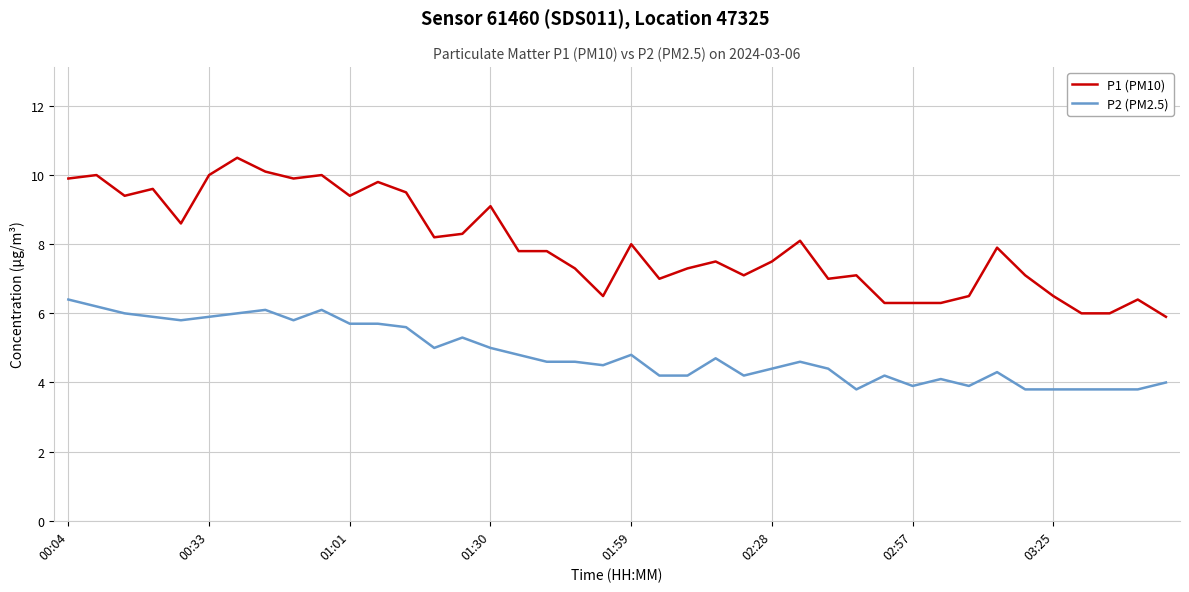

True or false: P2 (PM2.5) and P1 (PM10) intersect in this chart.

False